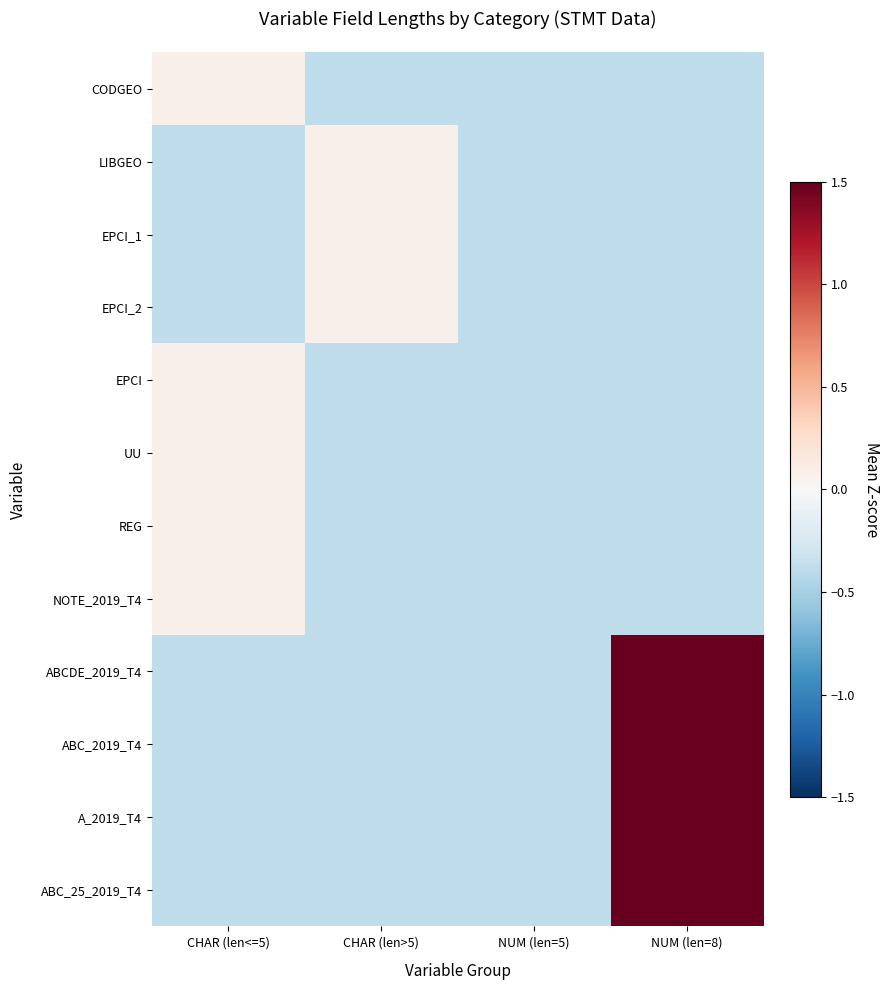

Which has a higher value, CHAR (len<=5) or CHAR (len>5)?

CHAR (len<=5)